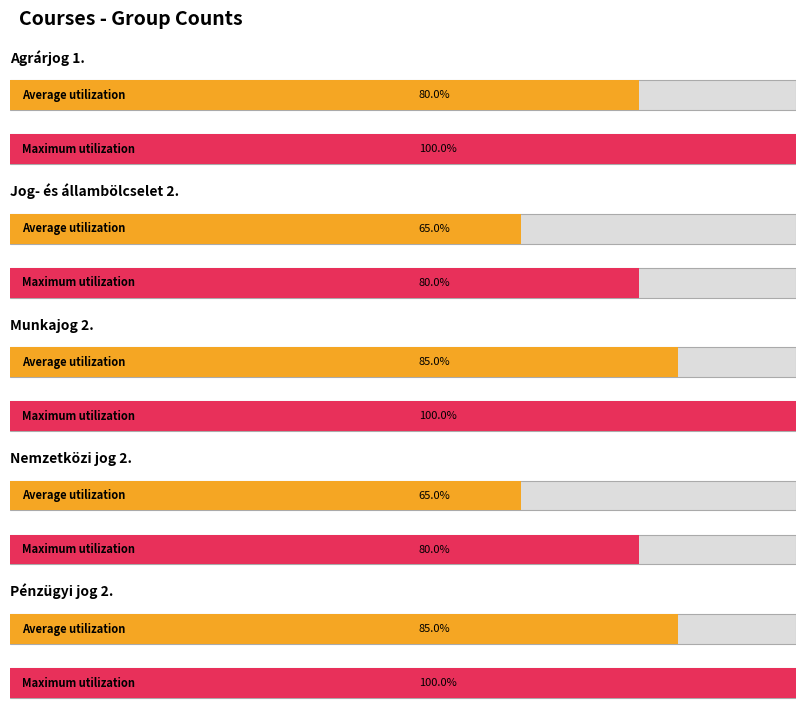

Are the bars horizontal?

Yes